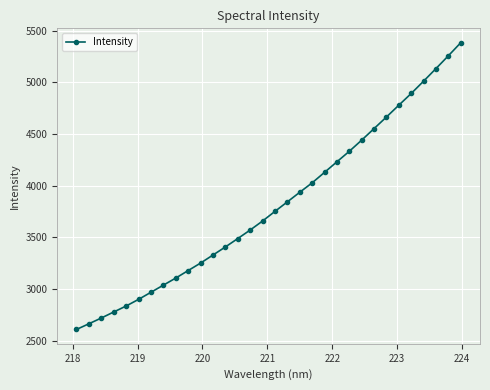

How many values are below 3752?

16